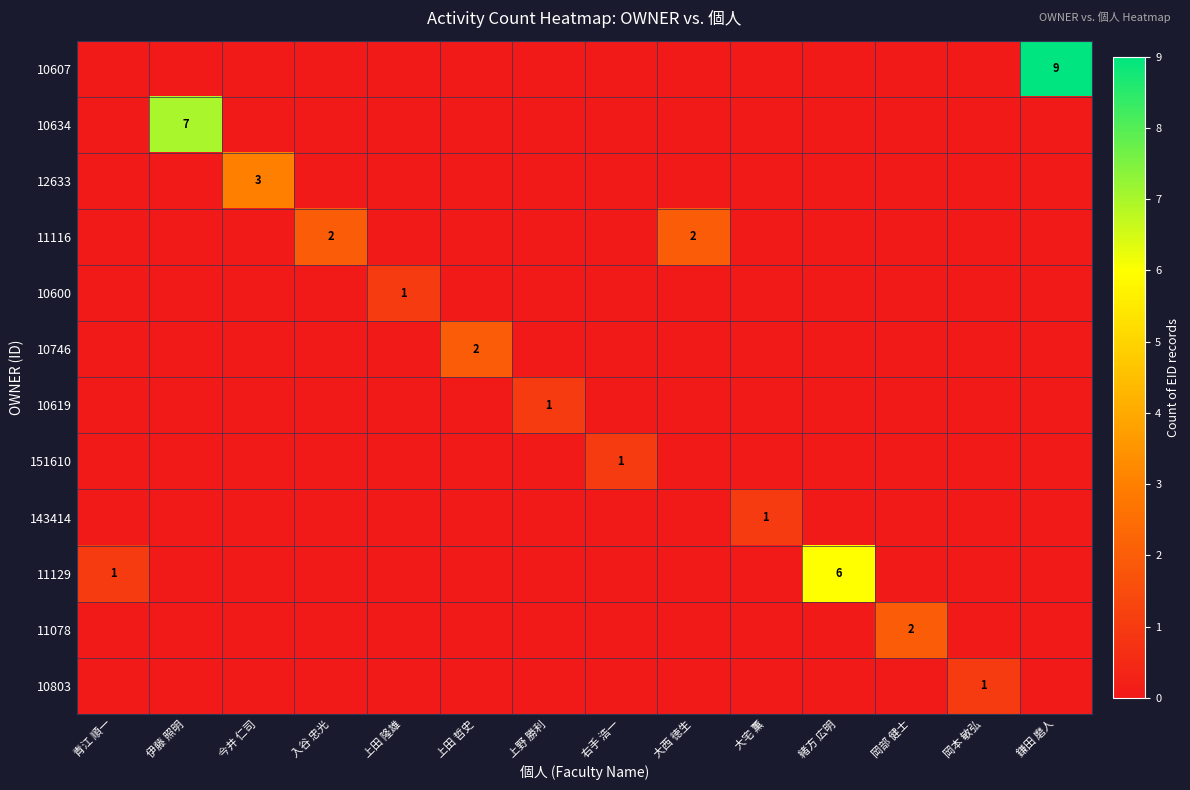

True or false: 10607 has a value of 0 at 岡本 敏弘.

True